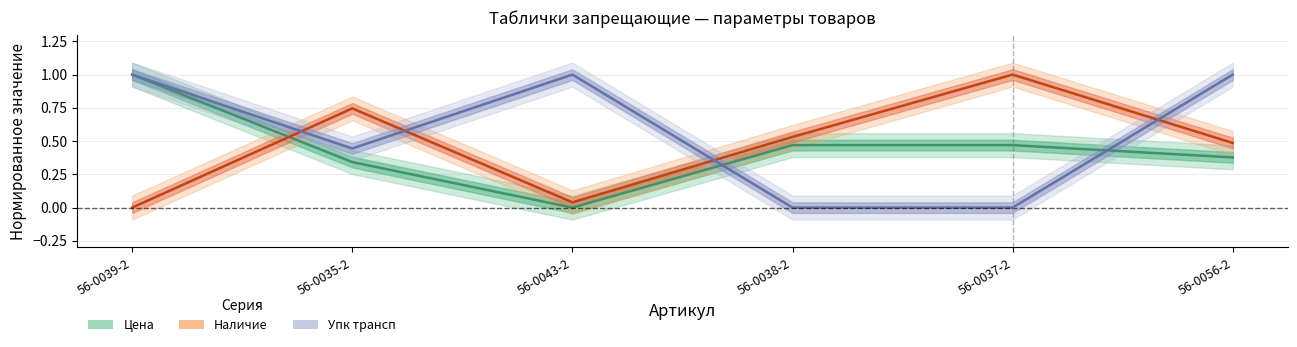

Which category has the lowest value in the Наличие (норм.) series?

56-0039-2